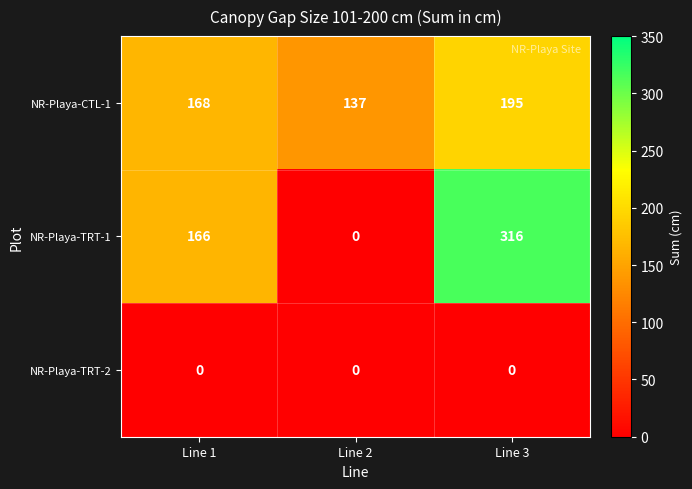

At which category is the sum across all series the highest?

Line 3